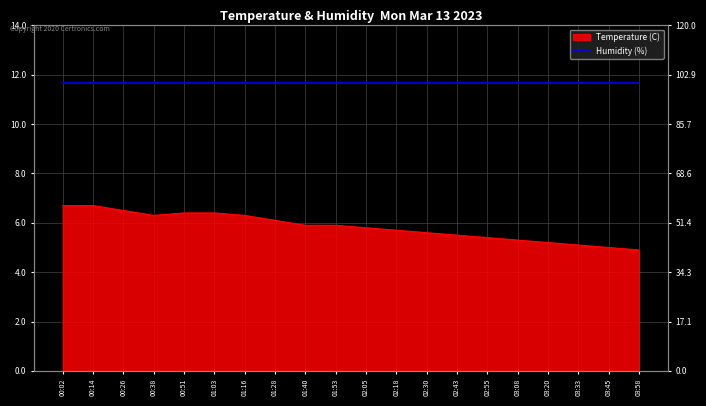

The chart shows a value of 5.3 at 03:08. True or false?

True